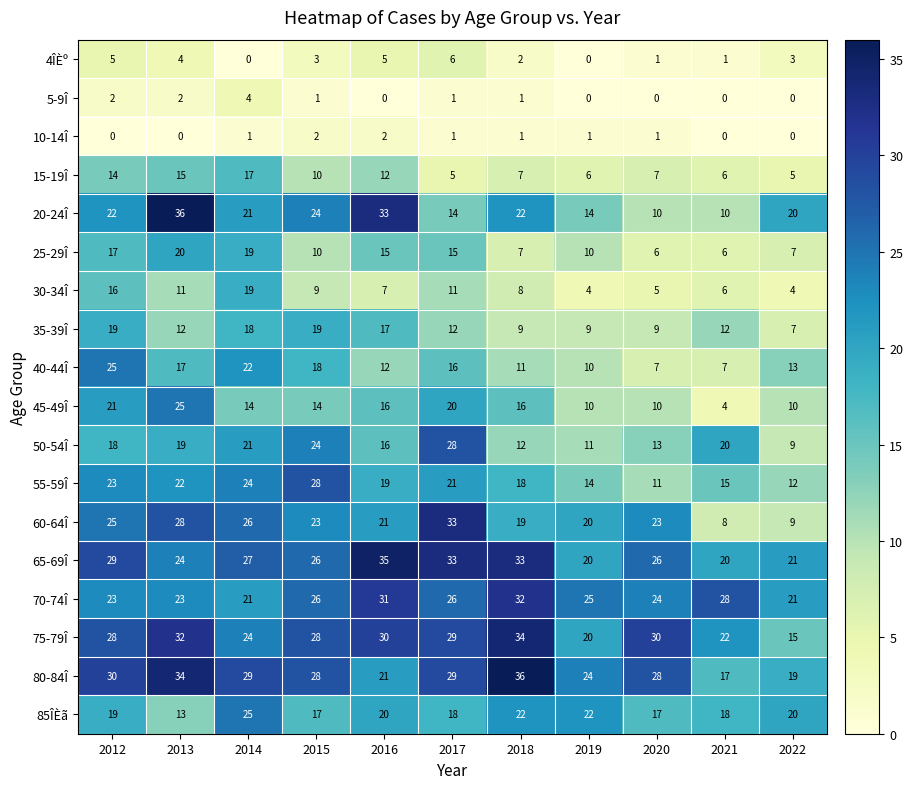

What is the sum of all 70-74Î values?

280